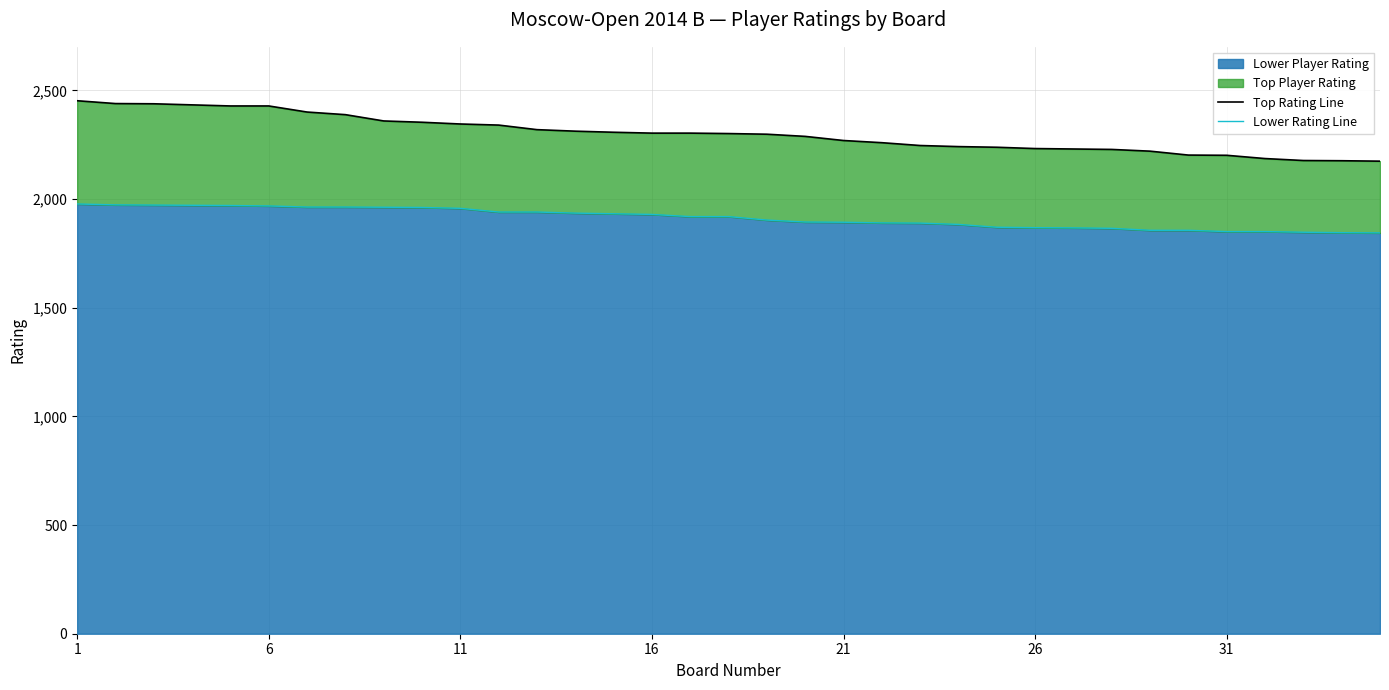

True or false: Top Rating Line has a value of 2303 at 15.

True